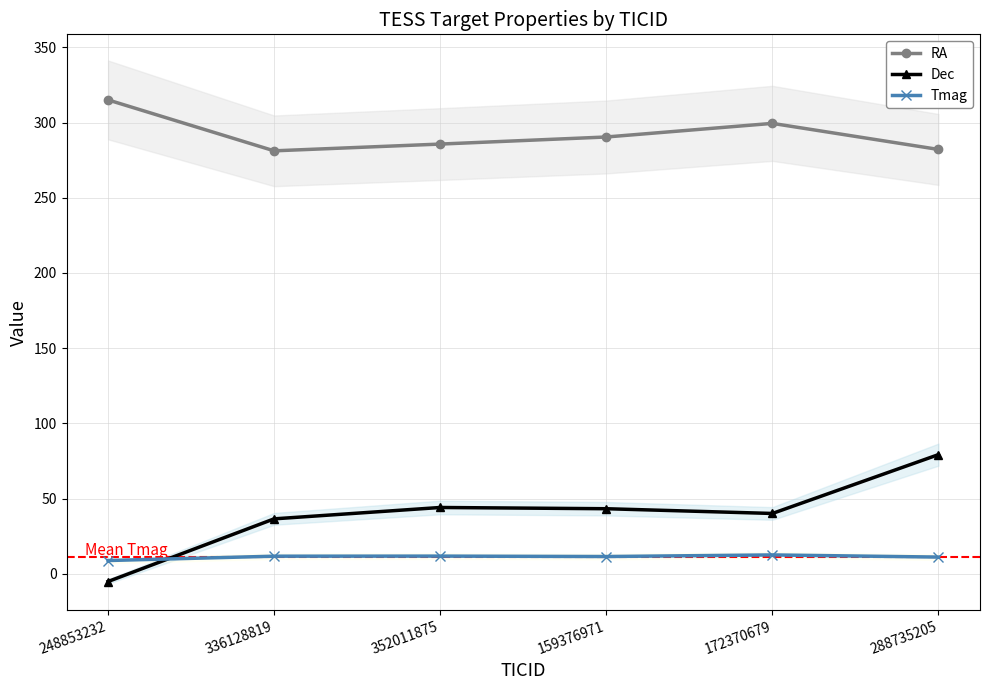

How many data points in Tmag are above 11?

5